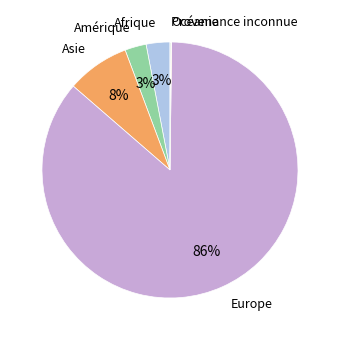

What percentage is the Amérique slice, to the nearest percent?

3%